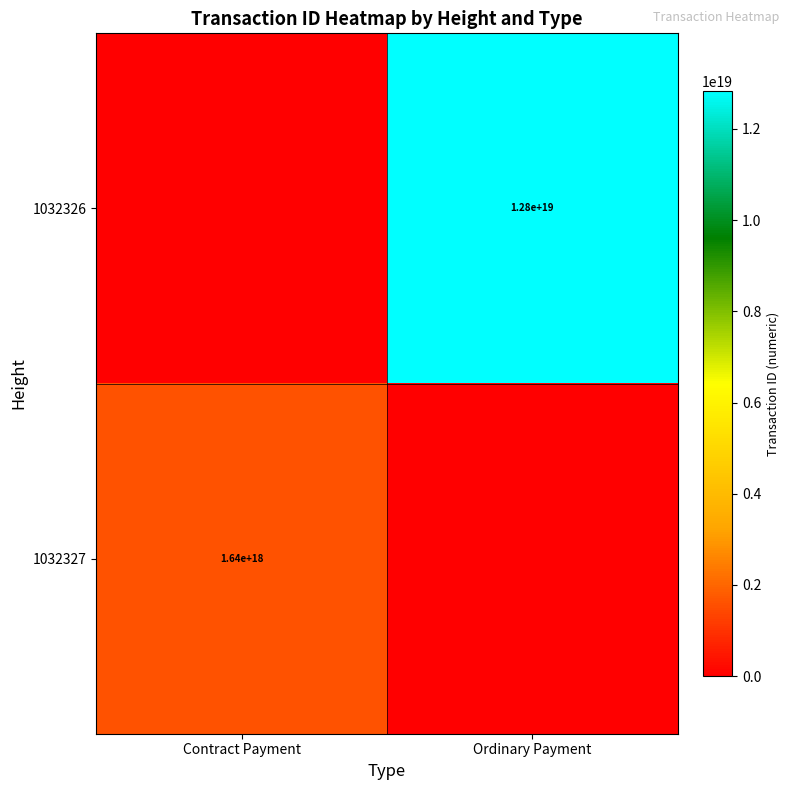

At how many categories does at least one series exceed 11507295044929347584?

1